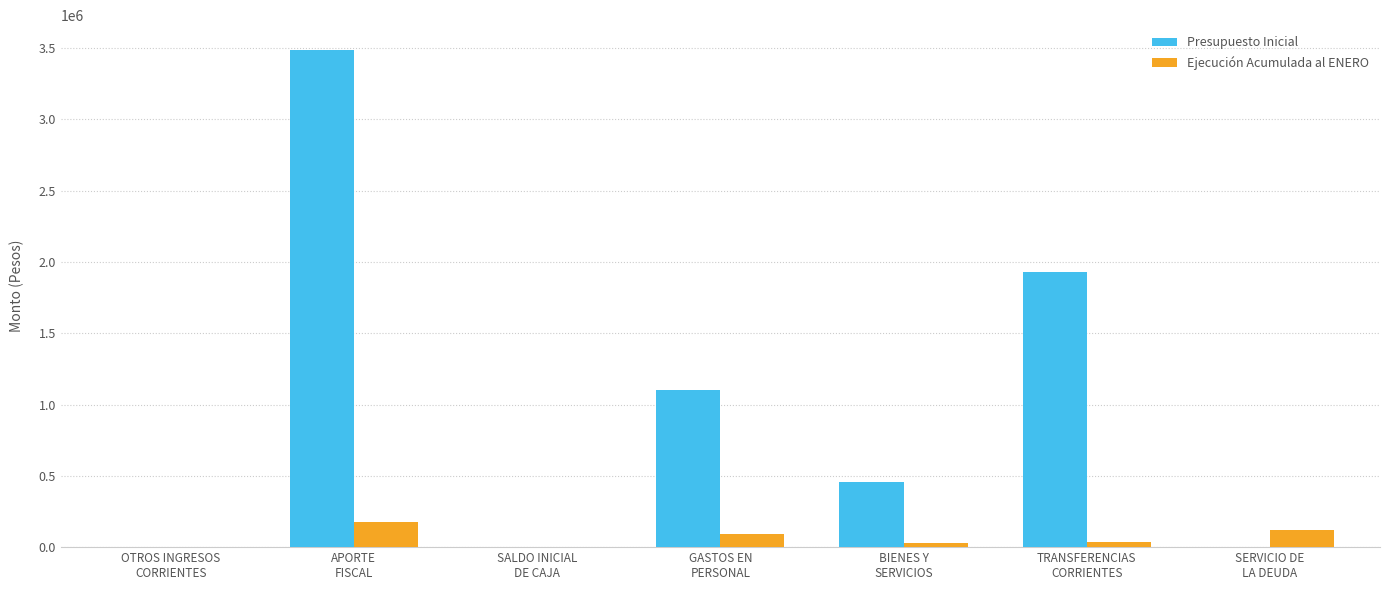

Which series has the widest spread of values?

Presupuesto Inicial